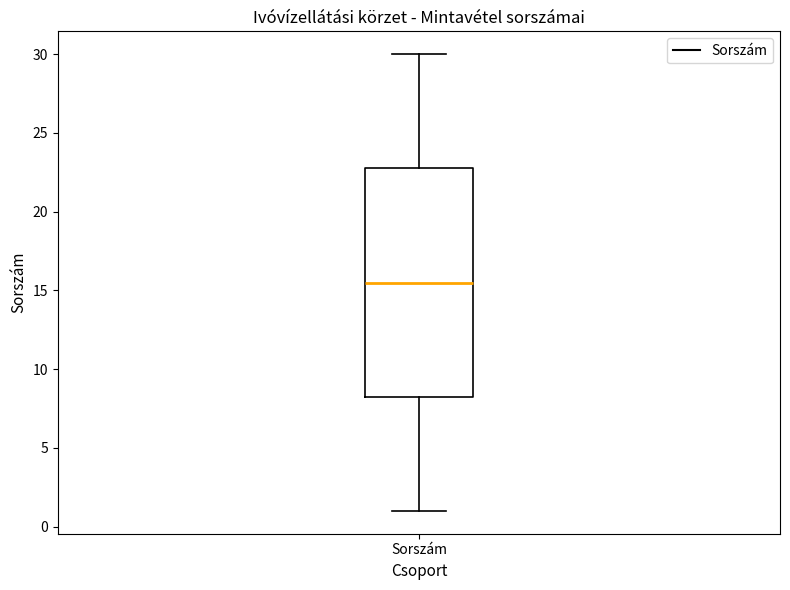

Where is the upper edge of the box for Sorszám on the y-axis? The values are not printed on the chart, so give them approximately, as read against the axis.

23.0